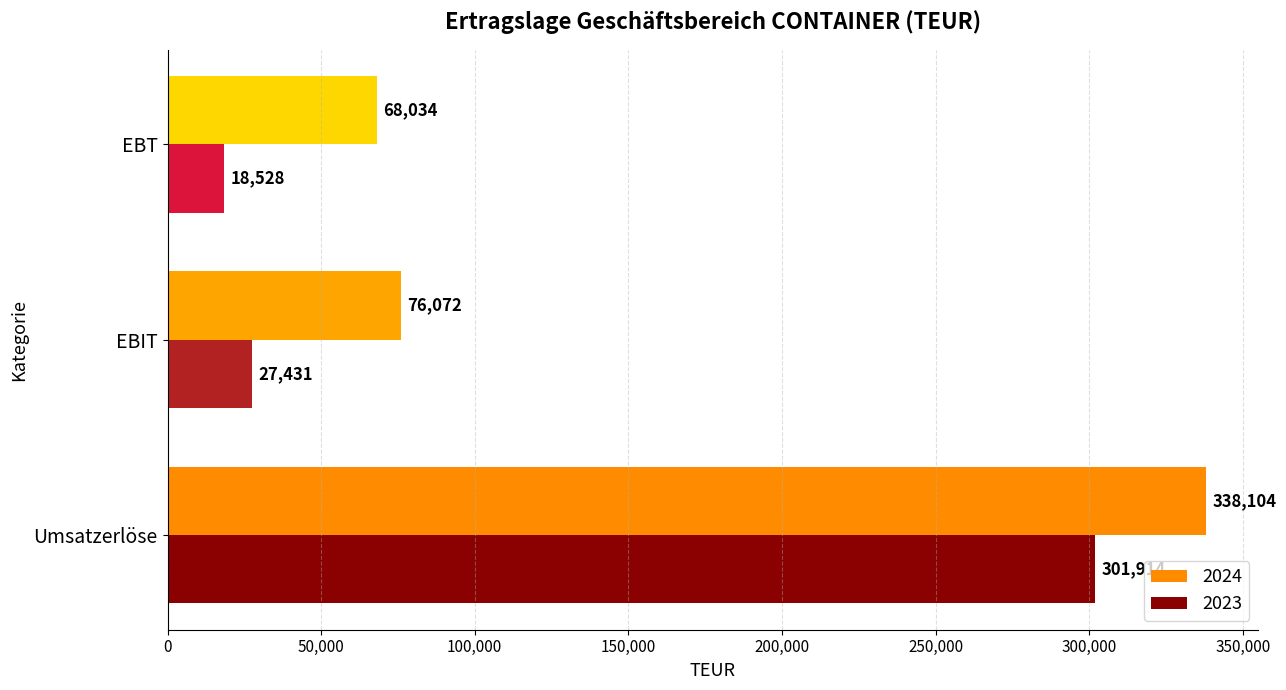

Which series has the largest total across all categories?

2024